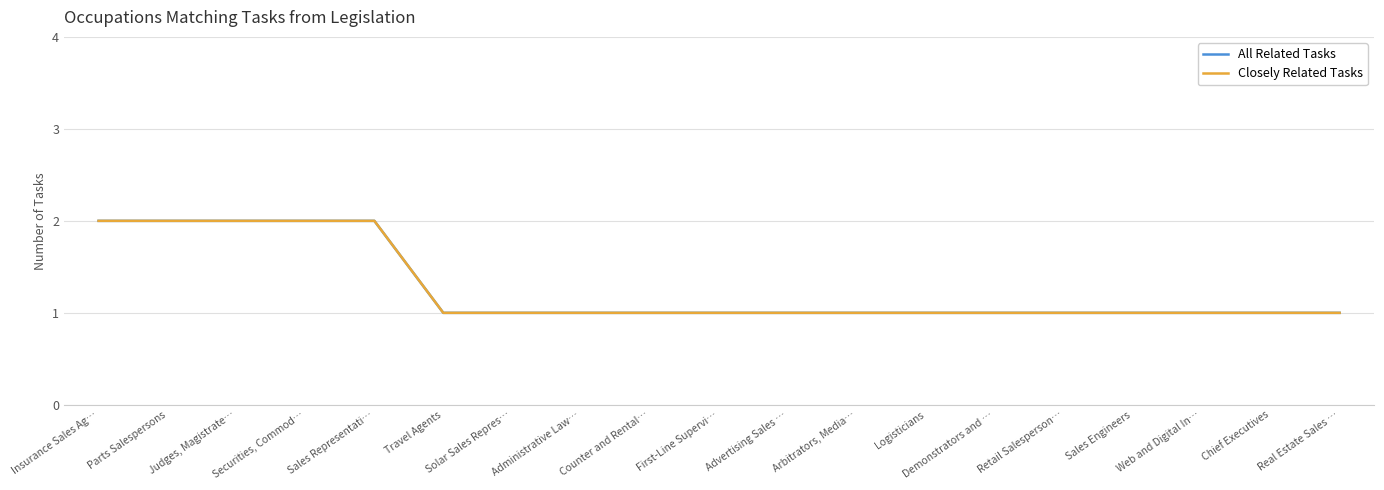

What is the difference between the Closely Related Tasks values at Advertising Sales … and Securities, Commod…?

1